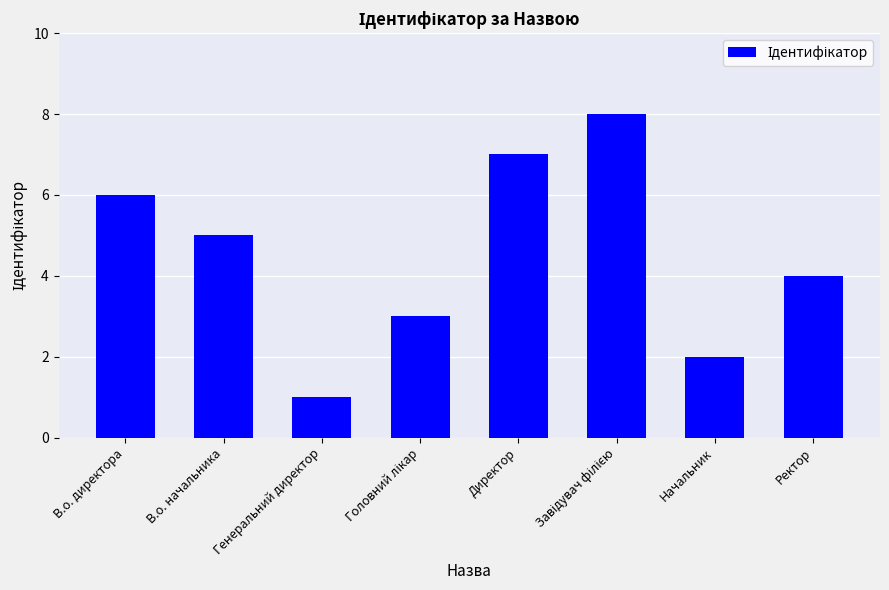

The value at Генеральний директор is 1. True or false?

True